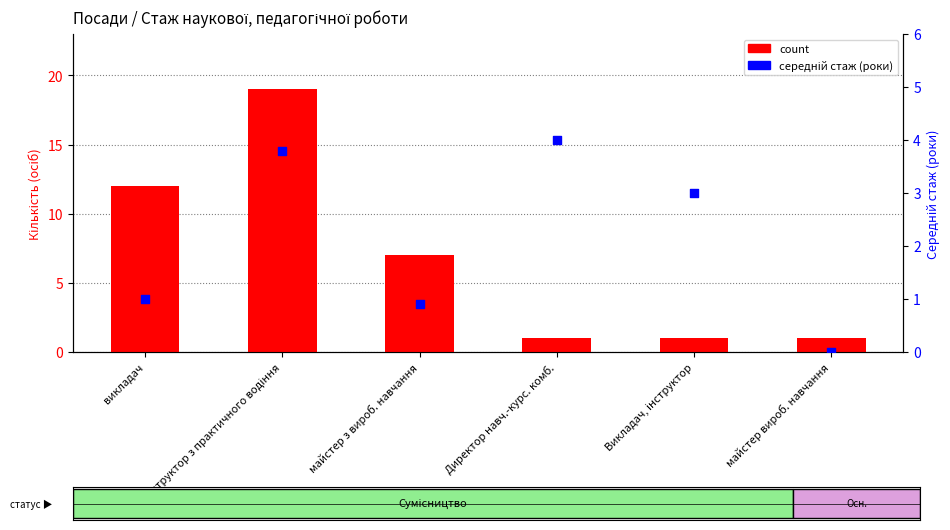

Which series reaches the maximum Y coordinate?

count